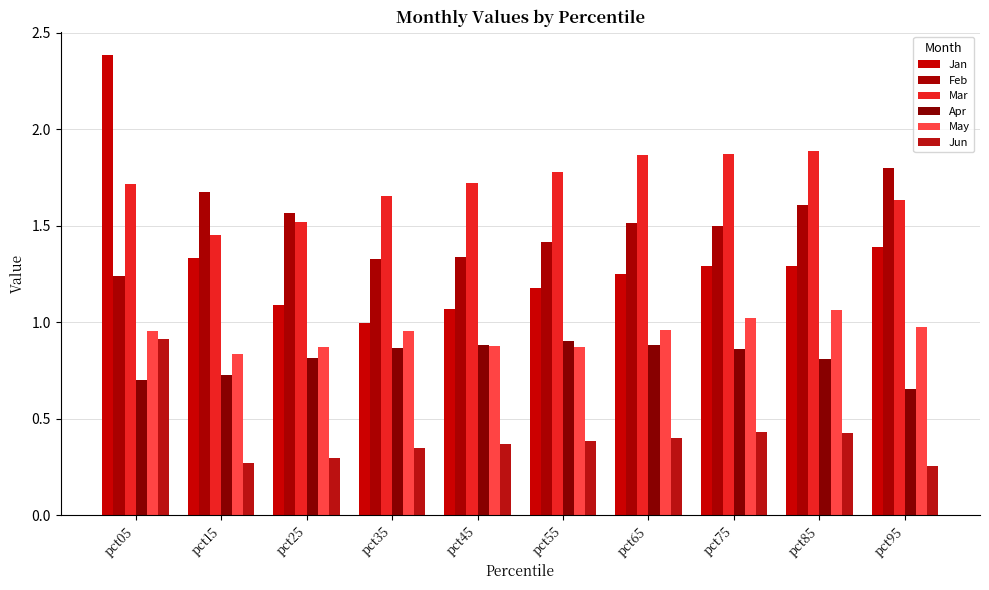

What is the total value across all series at pct95?

6.7